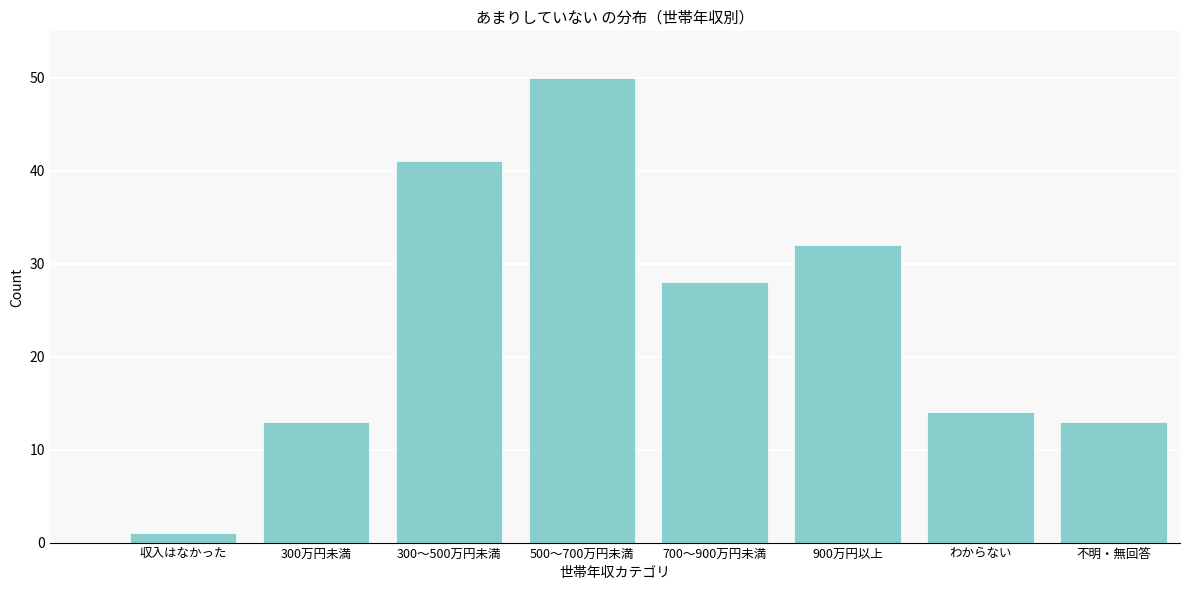

Reading left to right, transcribe all the data shown in this chart.

収入はなかった=1	300万円未満=13	300～500万円未満=41	500～700万円未満=50	700～900万円未満=28	900万円以上=32	わからない=14	不明・無回答=13